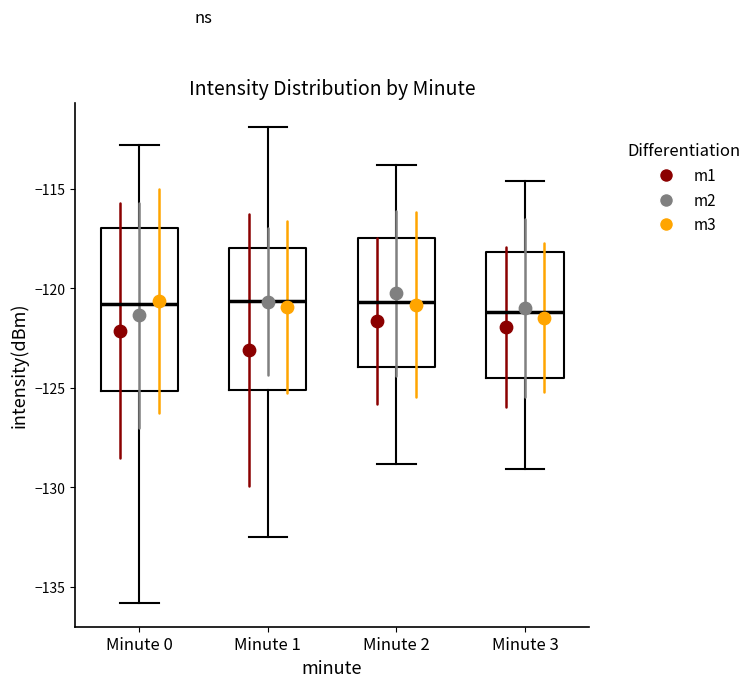

Reading left to right, transcribe this box plot: for each box, give where its median line is, the range the box spans, and where its two whiskers end, as read against the y-axis. The values are not printed on the chart, so give them approximately, as read against the axis.

Minute 0: median -121.0, box -125.0 to -117.0, whiskers -136.0 to -113.0
Minute 1: median -120.5, box -125.0 to -118.0, whiskers -132.5 to -112.0
Minute 2: median -120.5, box -124.0 to -117.5, whiskers -129.0 to -114.0
Minute 3: median -121.0, box -124.5 to -118.0, whiskers -129.0 to -114.5